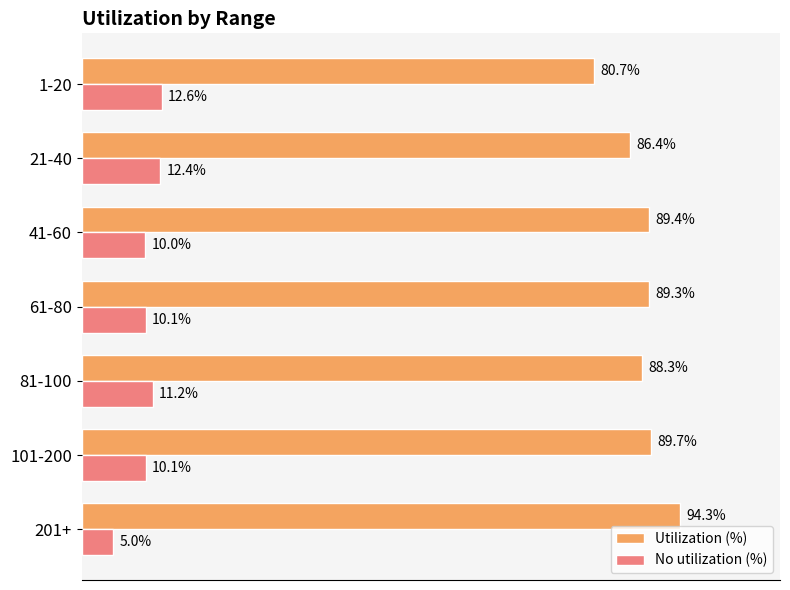

Is the value of No utilization (%) at 21-40 greater than the value of Utilization (%) at 21-40?

No